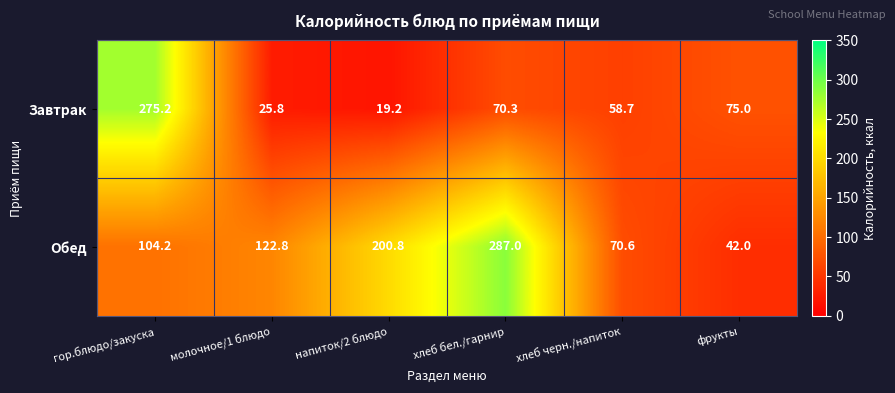

What is the difference between the maximum and minimum values in the Завтрак series?

256.0